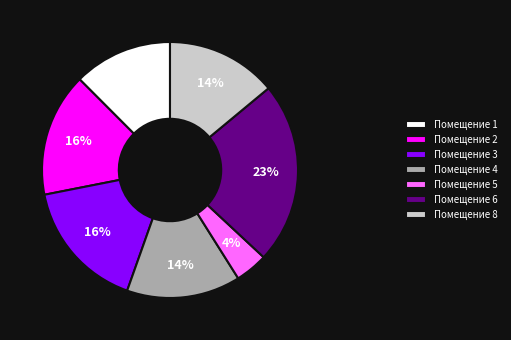

What percentage is the Помещение 3 slice, to the nearest percent?

16%